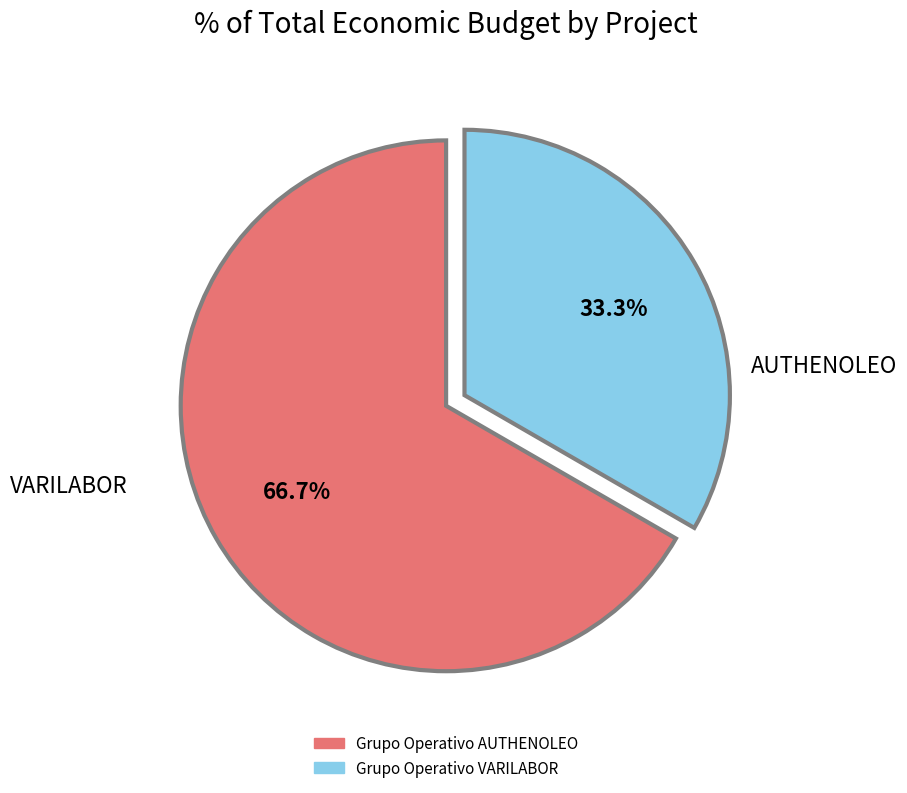

What is the ratio of the value at Grupo Operativo VARILABOR to the value at Grupo Operativo AUTHENOLEO?

0.5